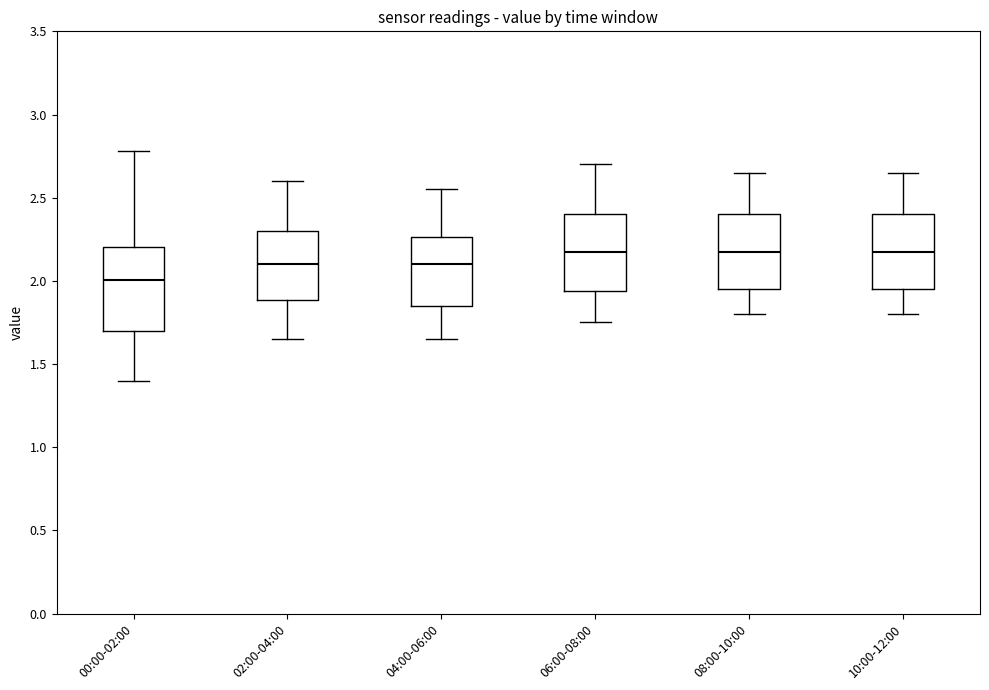

Reading left to right, transcribe this box plot: for each box, give where its median line is, the range the box spans, and where its two whiskers end, as read against the y-axis. The values are not printed on the chart, so give them approximately, as read against the axis.

00:00-02:00: median 2.00, box 1.70 to 2.20, whiskers 1.40 to 2.80
02:00-04:00: median 2.10, box 1.90 to 2.30, whiskers 1.65 to 2.60
04:00-06:00: median 2.10, box 1.85 to 2.25, whiskers 1.65 to 2.55
06:00-08:00: median 2.20, box 1.95 to 2.40, whiskers 1.75 to 2.70
08:00-10:00: median 2.20, box 1.95 to 2.40, whiskers 1.80 to 2.65
10:00-12:00: median 2.20, box 1.95 to 2.40, whiskers 1.80 to 2.65